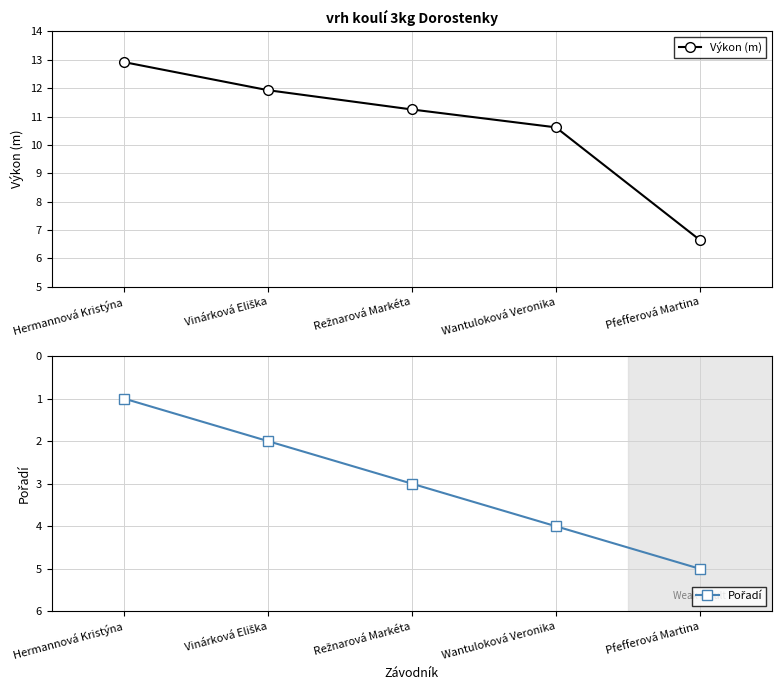

Where does the Pořadí series first go above 3?

Wantuloková Veronika